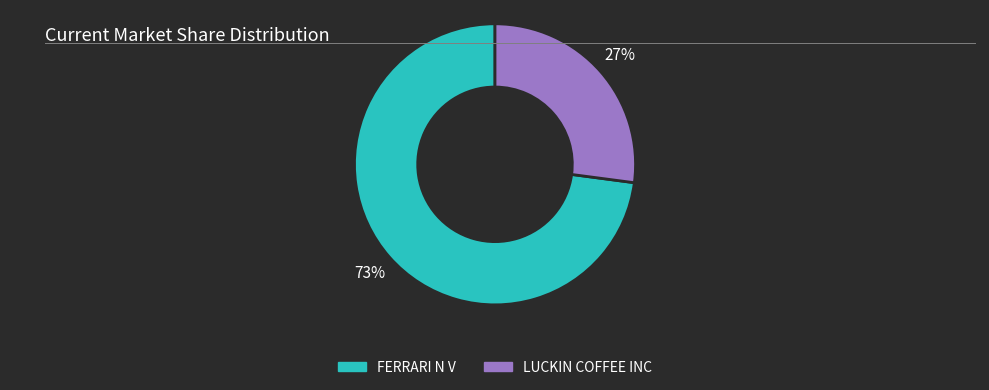

How many slices are in this pie chart?

2